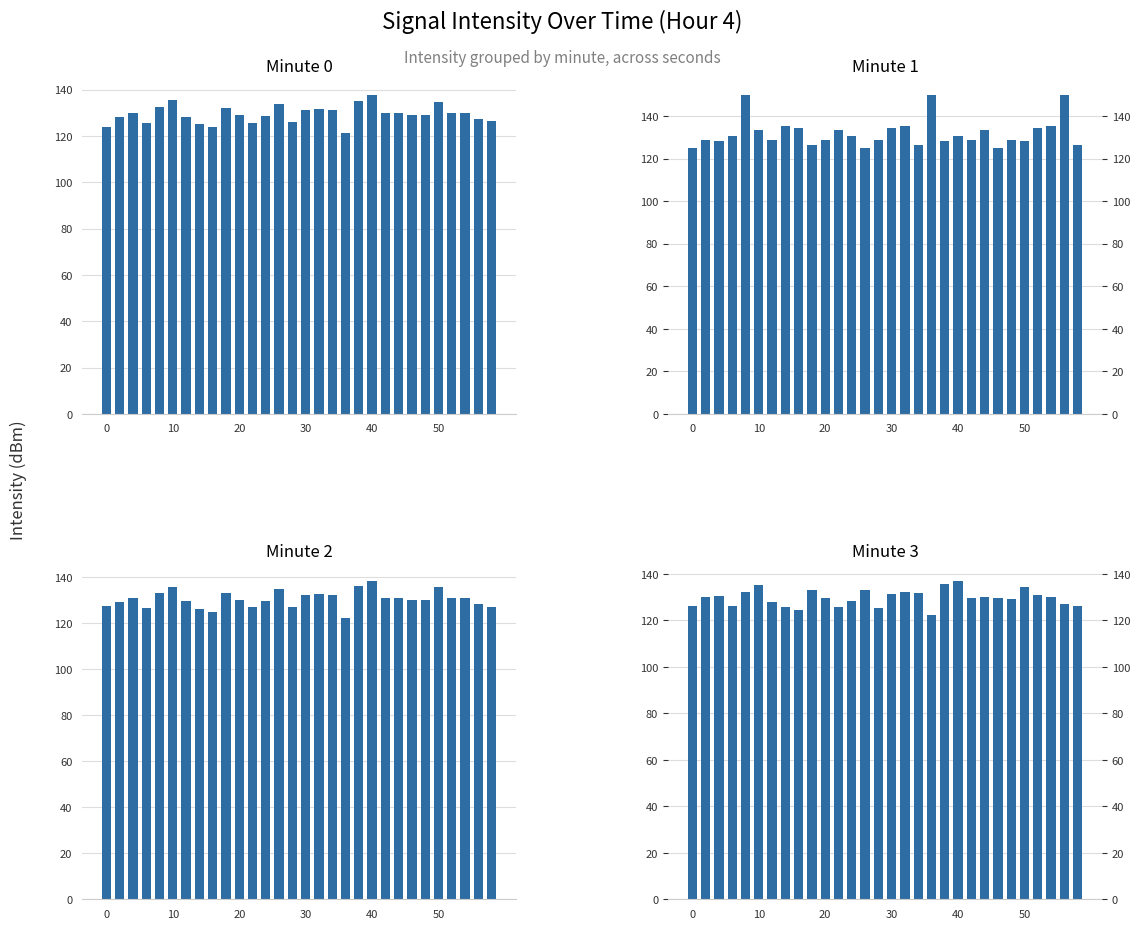

Is it true that Minute 1 equals 76.9 at 7?

False